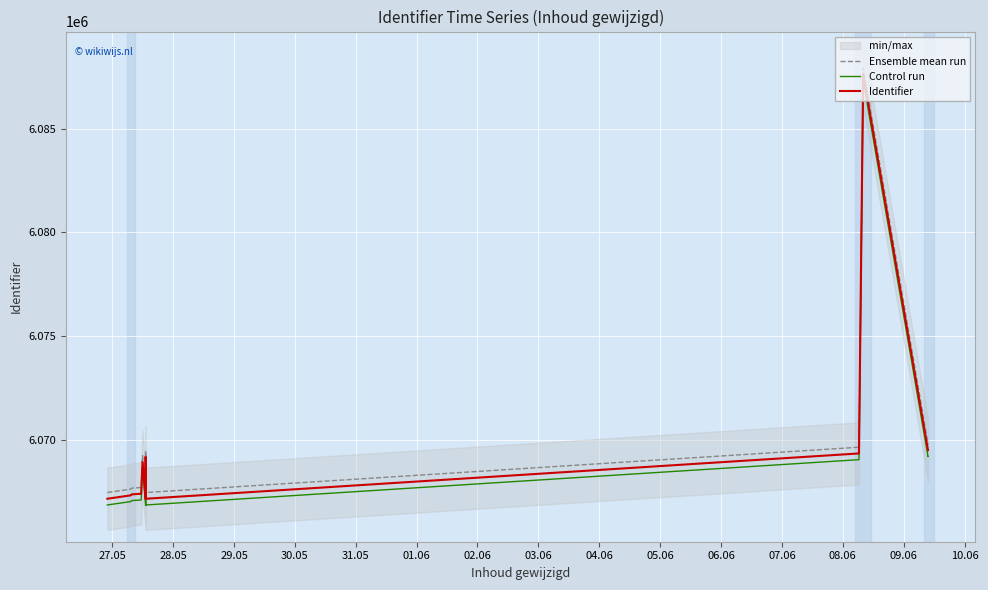

Between 05.06 and 07.06, which series saw the biggest shift?

Ensemble mean run